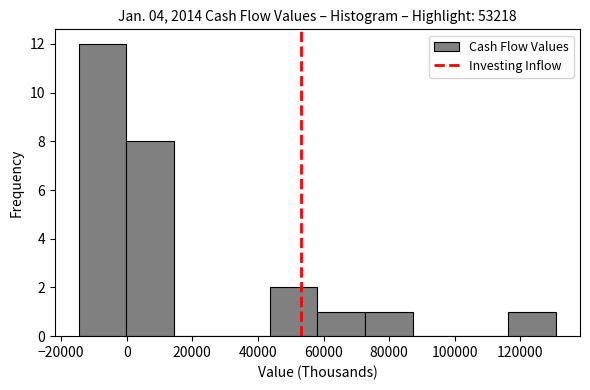

Reading left to right, list every bar in this chart as the range it spans on the x-axis followed by its height. Neither the bar edges nor the heights are printed on the chart, so give them approximately, as read against the axes.

-14000 to 0: 12
0 to 14000: 8
14000 to 30000: 0
30000 to 44000: 0
44000 to 58000: 2
58000 to 72000: 1
72000 to 88000: 1
88000 to 102000: 0
102000 to 116000: 0
116000 to 130000: 1